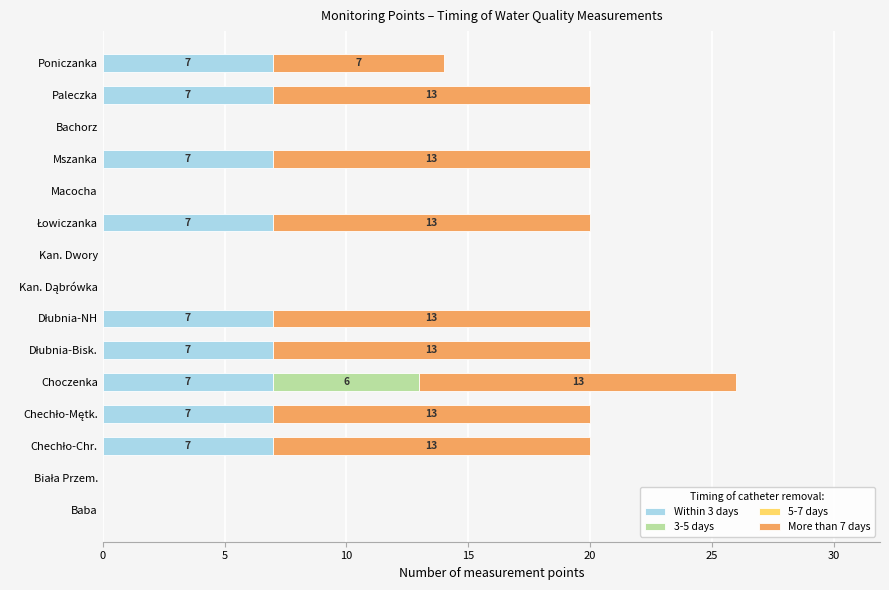

At which category is the sum across all series the highest?

Choczenka